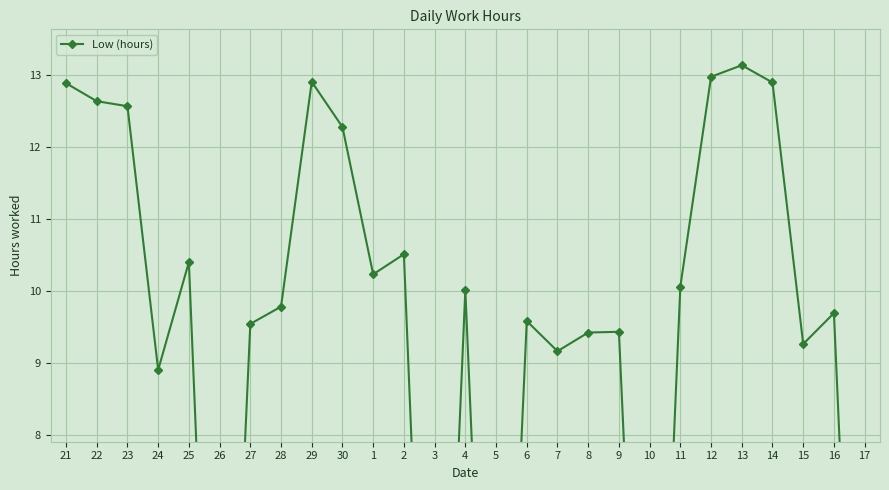

Which has a higher value, 21 or 4?

21